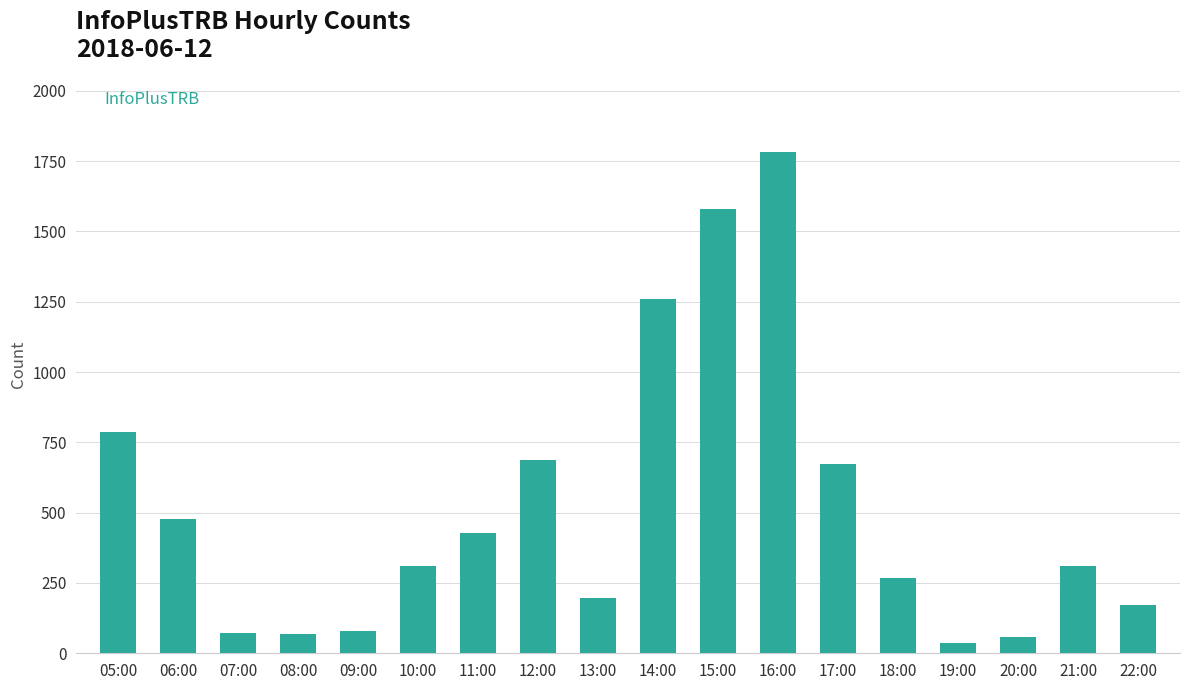

Where does the data first go above 312?

05:00